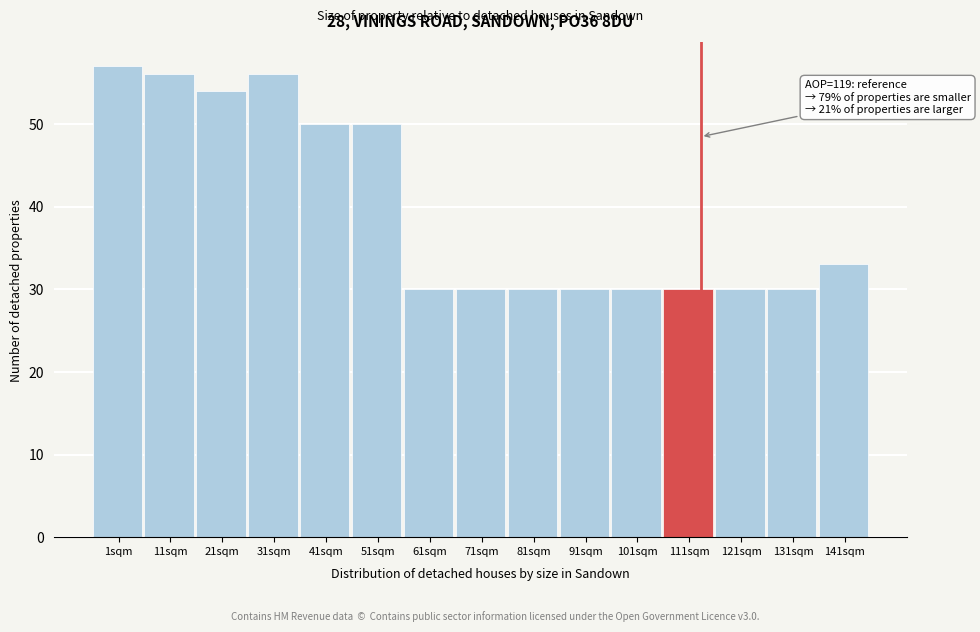

Reading left to right, what are all the values shown in this chart?

1sqm=57	11sqm=56	21sqm=54	31sqm=56	41sqm=50	51sqm=50	61sqm=30	71sqm=30	81sqm=30	91sqm=30	101sqm=30	111sqm=30	121sqm=30	131sqm=30	141sqm=33